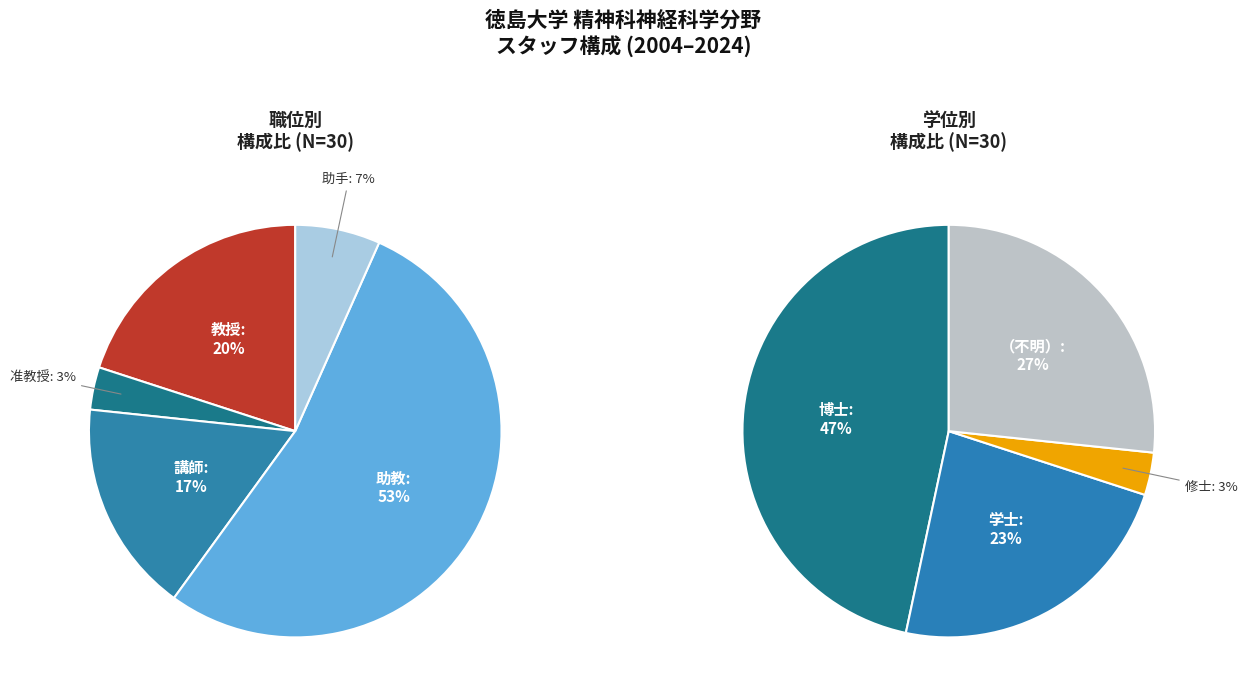

The 助教 slice represents 41% of the pie. True or false?

False